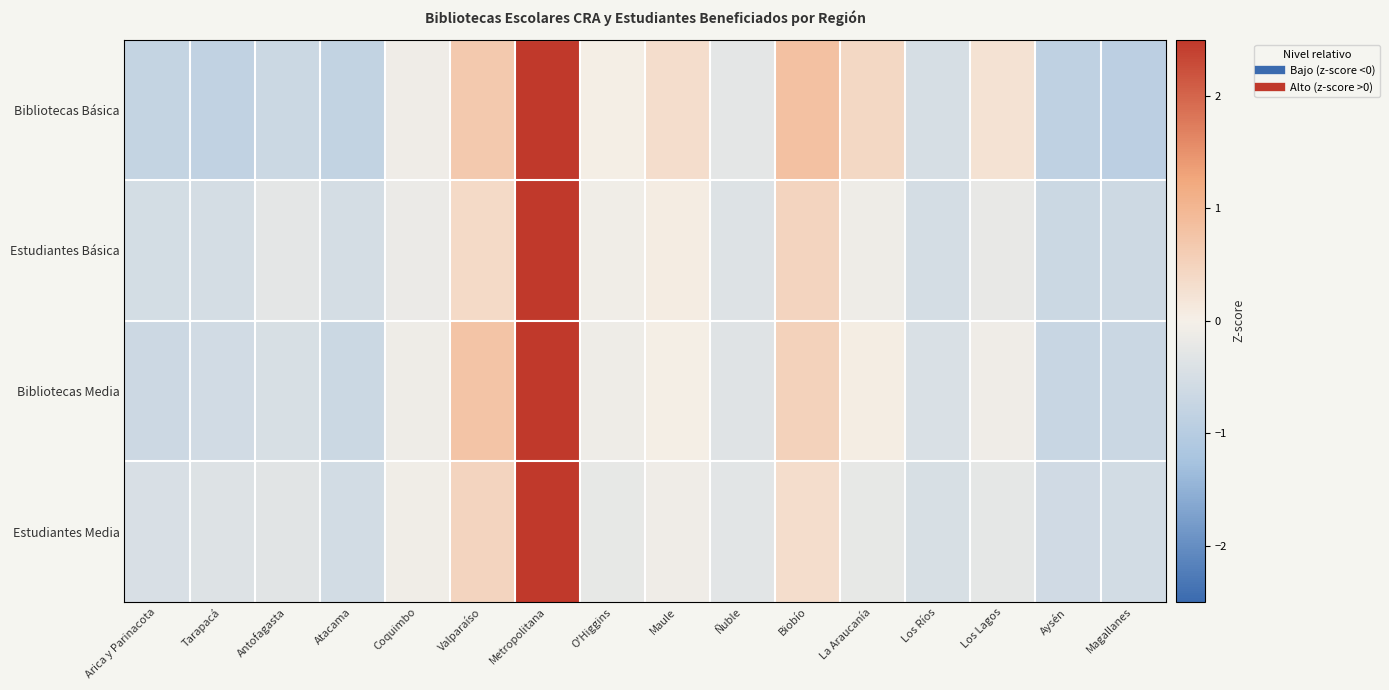

Reading left to right, extract all data points from this chart.

Bibliotecas Básica: Arica y Parinacota=-0.8	Tarapacá=-0.8	Antofagasta=-0.7	Atacama=-0.8	Coquimbo=-0.1	Valparaíso=0.7	Metropolitana=3.2	O'Higgins=0.0	Maule=0.3	Ñuble=-0.3	Biobío=0.8	La Araucanía=0.4	Los Ríos=-0.5	Los Lagos=0.2	Aysén=-0.9	Magallanes=-0.9
Estudiantes Básica: Arica y Parinacota=-0.5	Tarapacá=-0.5	Antofagasta=-0.3	Atacama=-0.5	Coquimbo=-0.2	Valparaíso=0.4	Metropolitana=3.7	O'Higgins=-0.1	Maule=0.1	Ñuble=-0.4	Biobío=0.5	La Araucanía=-0.1	Los Ríos=-0.5	Los Lagos=-0.2	Aysén=-0.7	Magallanes=-0.6
Bibliotecas Media: Arica y Parinacota=-0.7	Tarapacá=-0.6	Antofagasta=-0.5	Atacama=-0.7	Coquimbo=-0.1	Valparaíso=0.8	Metropolitana=3.5	O'Higgins=-0.1	Maule=0.0	Ñuble=-0.3	Biobío=0.5	La Araucanía=0.0	Los Ríos=-0.4	Los Lagos=-0.1	Aysén=-0.7	Magallanes=-0.7
Estudiantes Media: Arica y Parinacota=-0.5	Tarapacá=-0.4	Antofagasta=-0.3	Atacama=-0.6	Coquimbo=-0.1	Valparaíso=0.5	Metropolitana=3.7	O'Higgins=-0.2	Maule=-0.1	Ñuble=-0.3	Biobío=0.3	La Araucanía=-0.2	Los Ríos=-0.5	Los Lagos=-0.2	Aysén=-0.6	Magallanes=-0.6